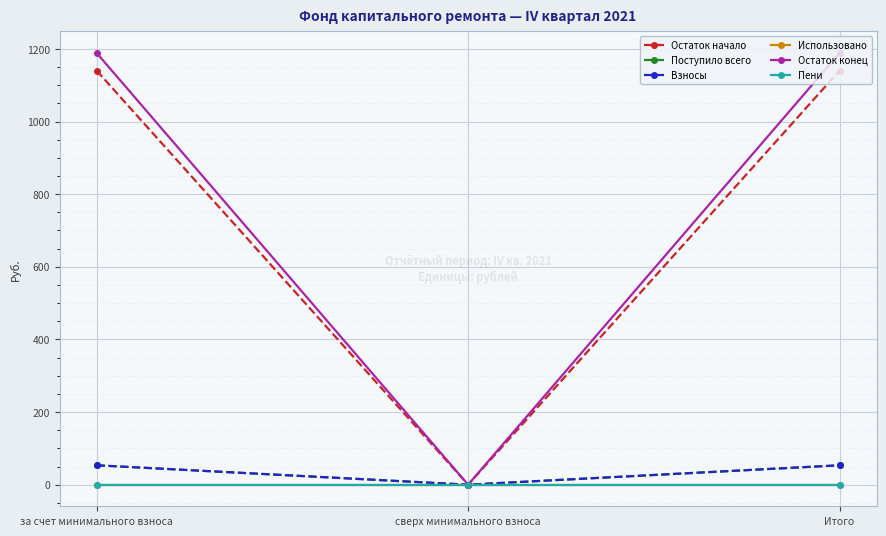

Is this an area chart (filled region under the line)?

No